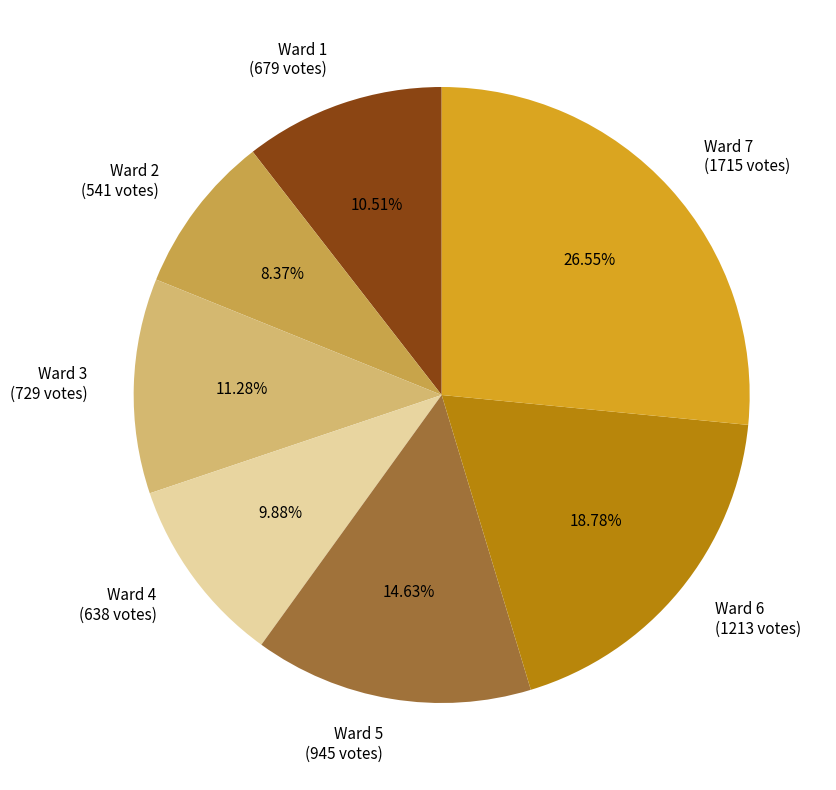

Does Ward 4 account for over 50% of the chart?

No